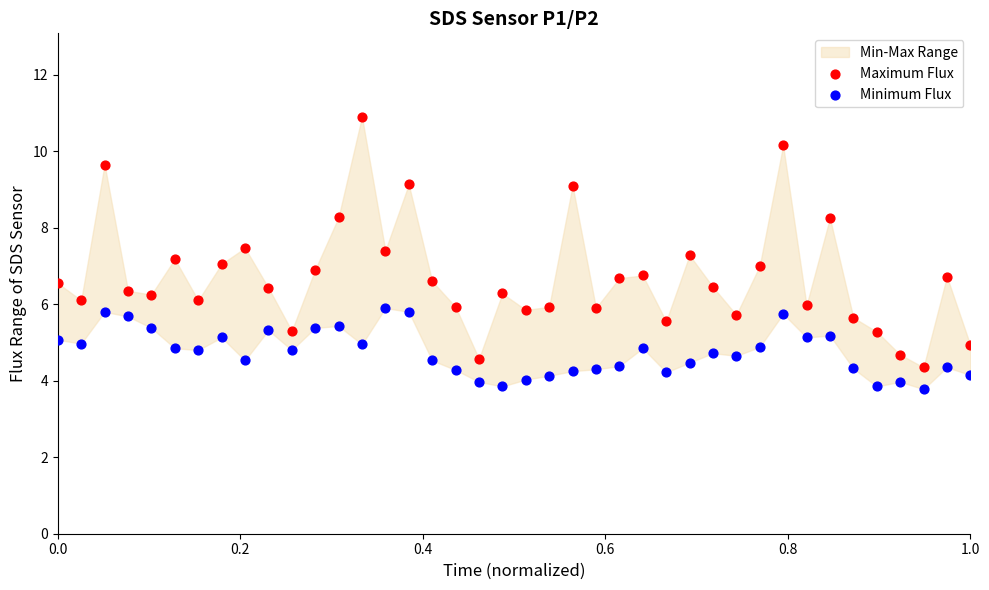

Across all data points, what is the range of X values (max minus min)?

1.0